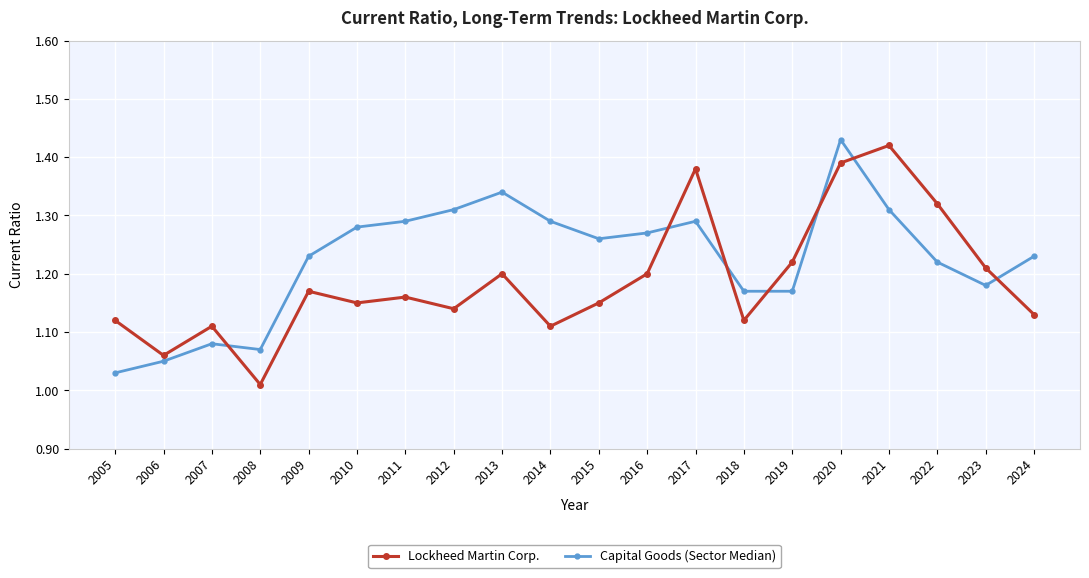

Where is Lockheed Martin Corp. nearest to the value 1?

2008